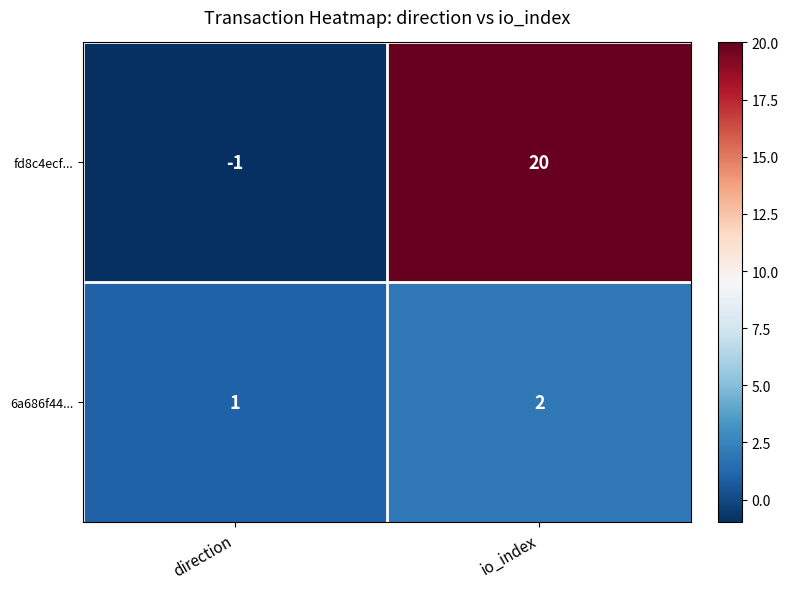

Reading right to left, extract all data points from this chart.

fd8c4ecf...: io_index=20	direction=-1
6a686f44...: io_index=2	direction=1